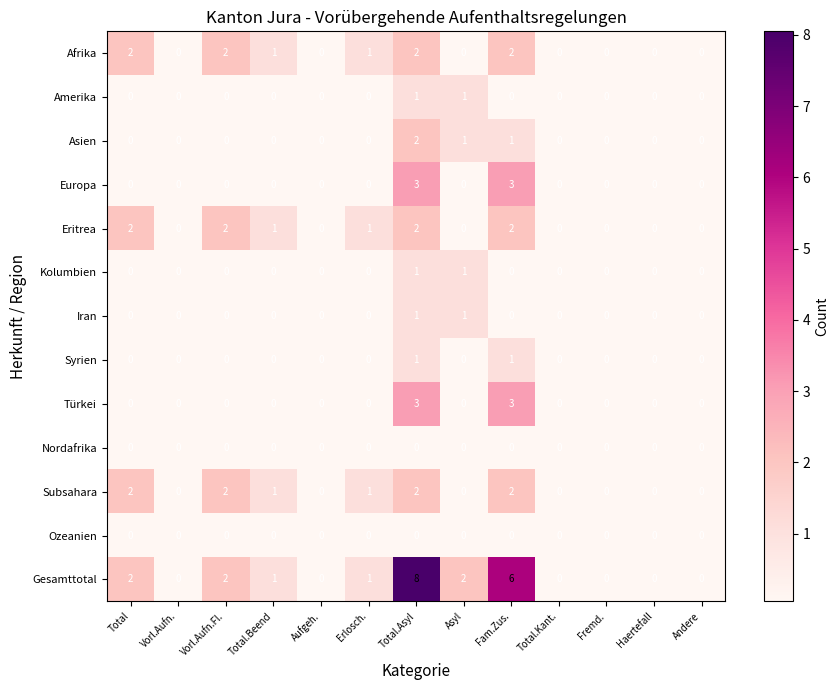

What is the sum of all Subsahara values?

10